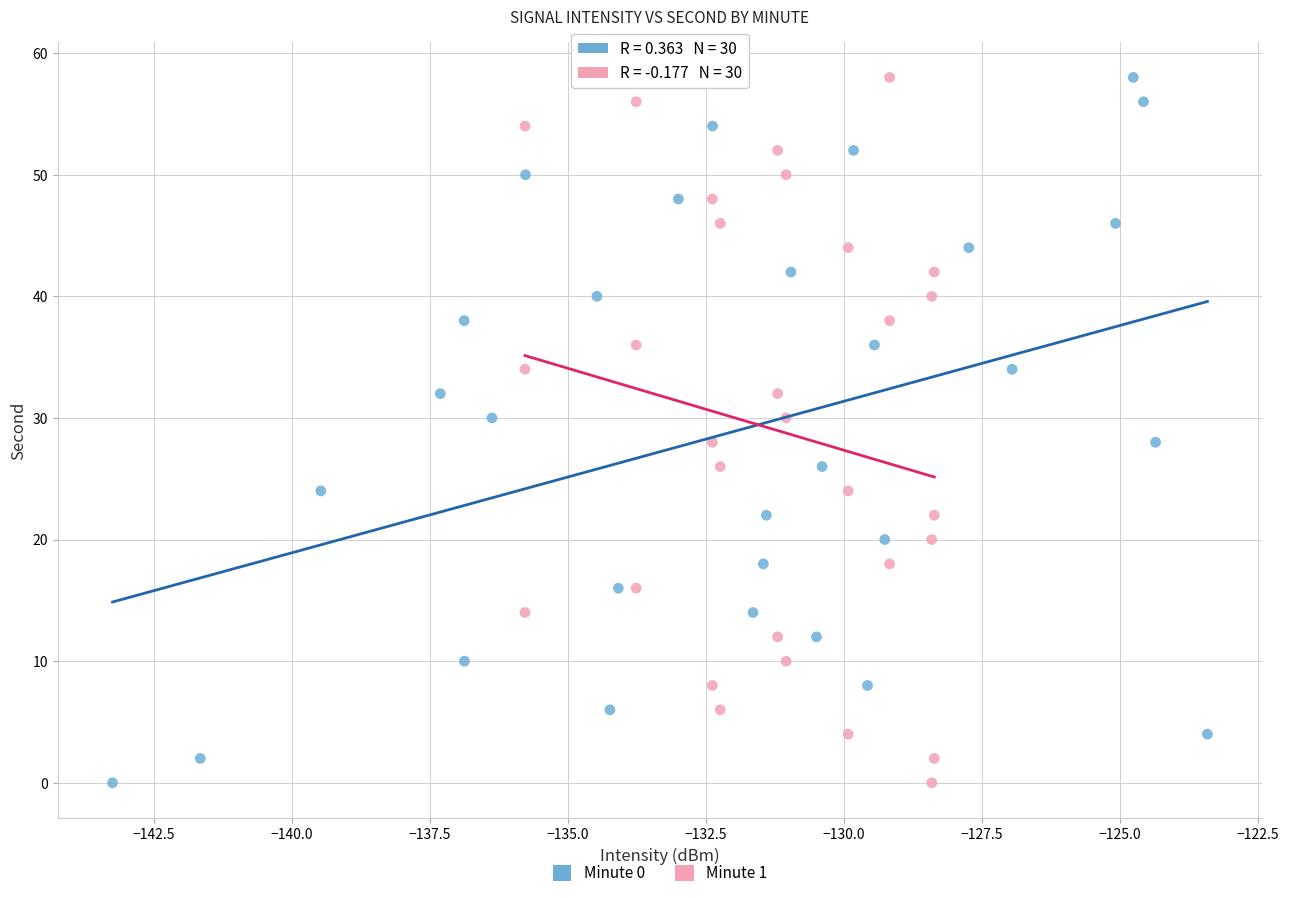

What are all the series names shown in the legend?

Minute 0, Minute 1